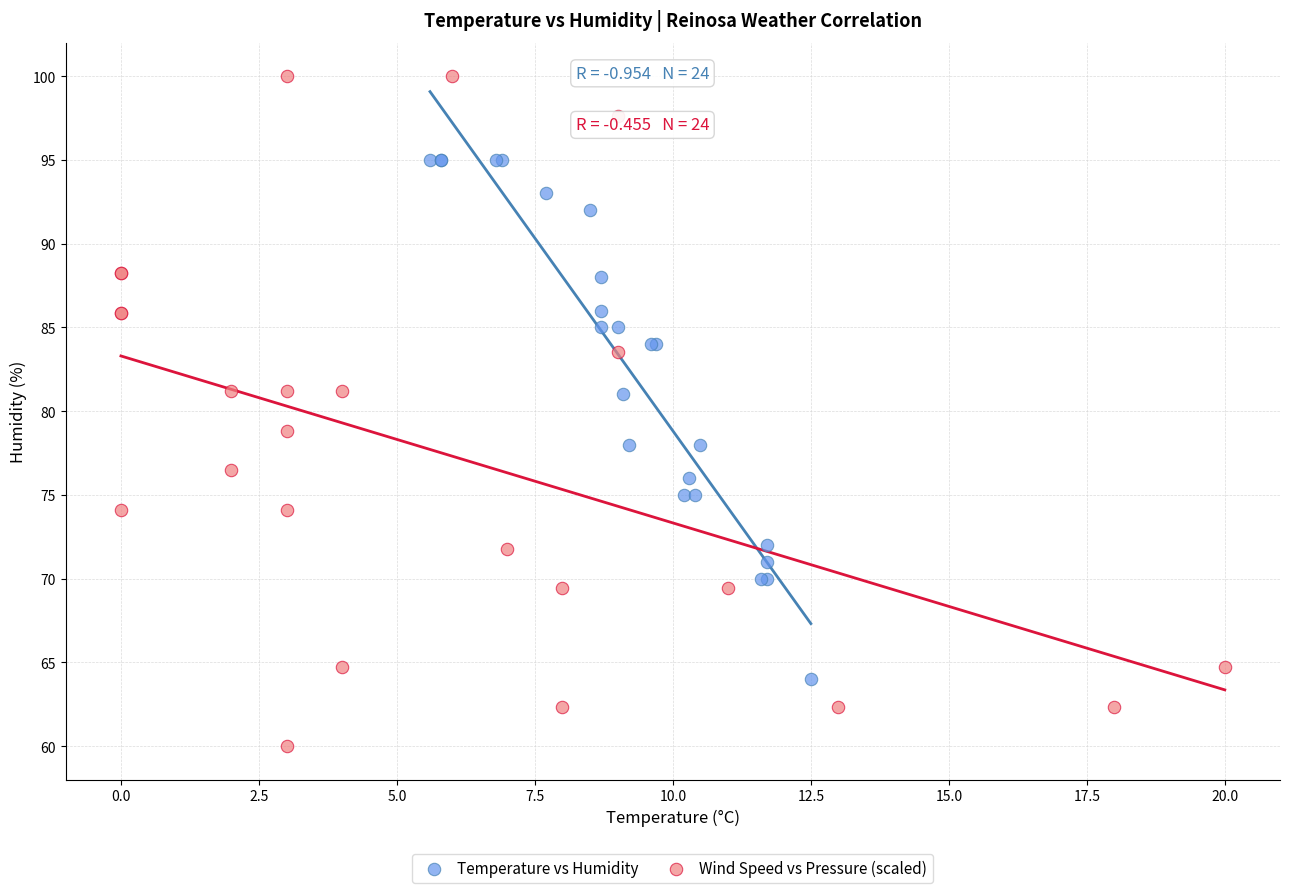

Which series has the largest Y range (max minus min)?

Wind Speed vs Pressure (scaled)